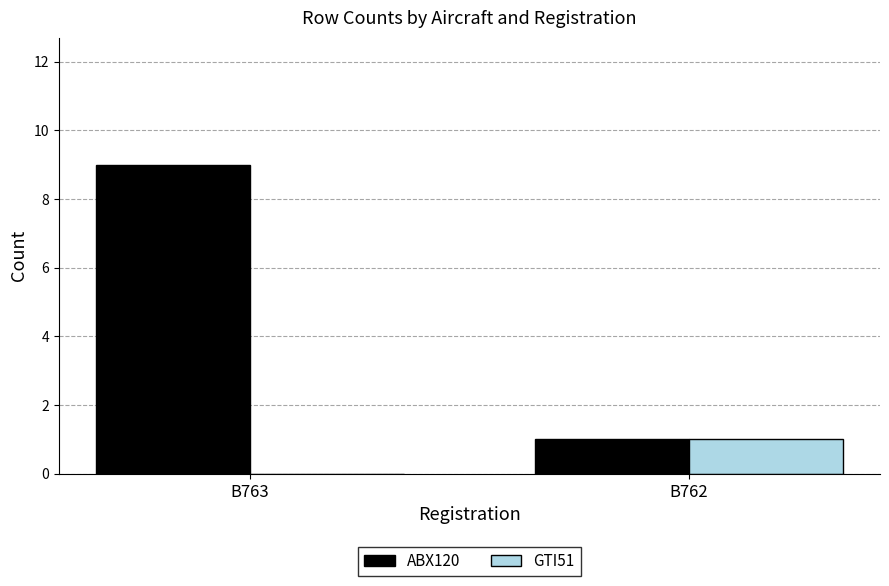

Are the bars grouped side by side (vs. stacked)?

Yes